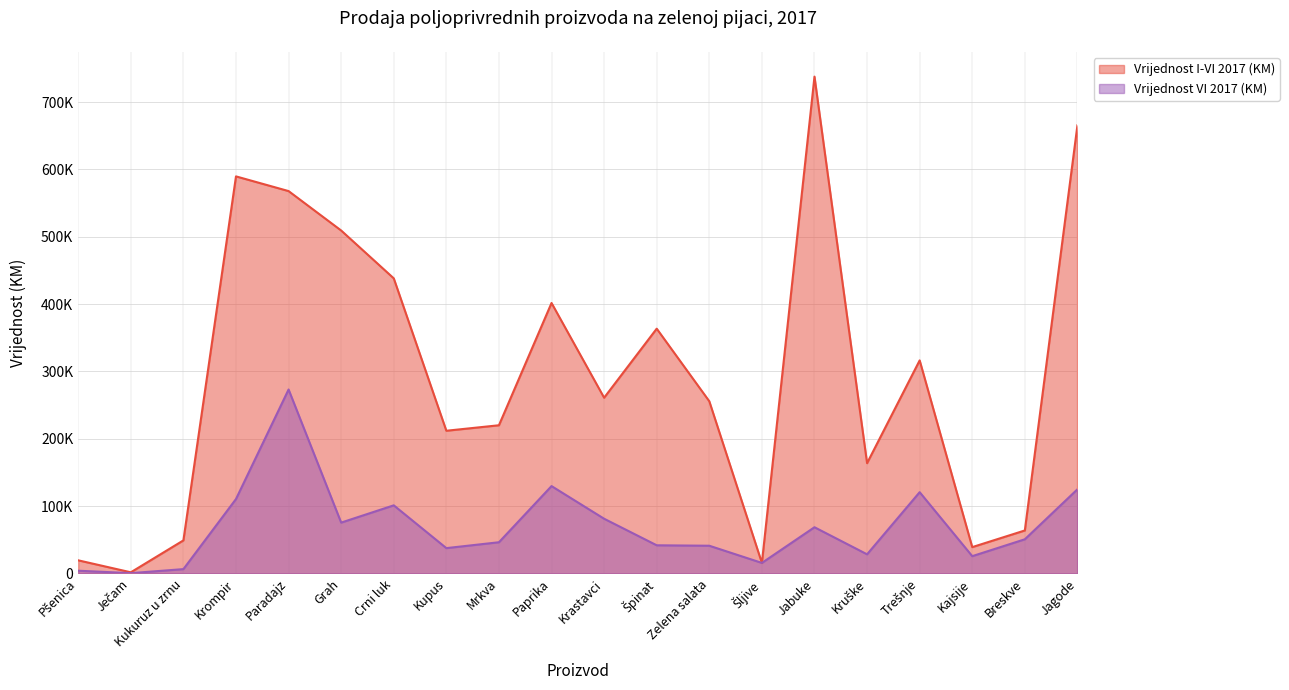

What is the label of the 16th point from the right?

Paradajz